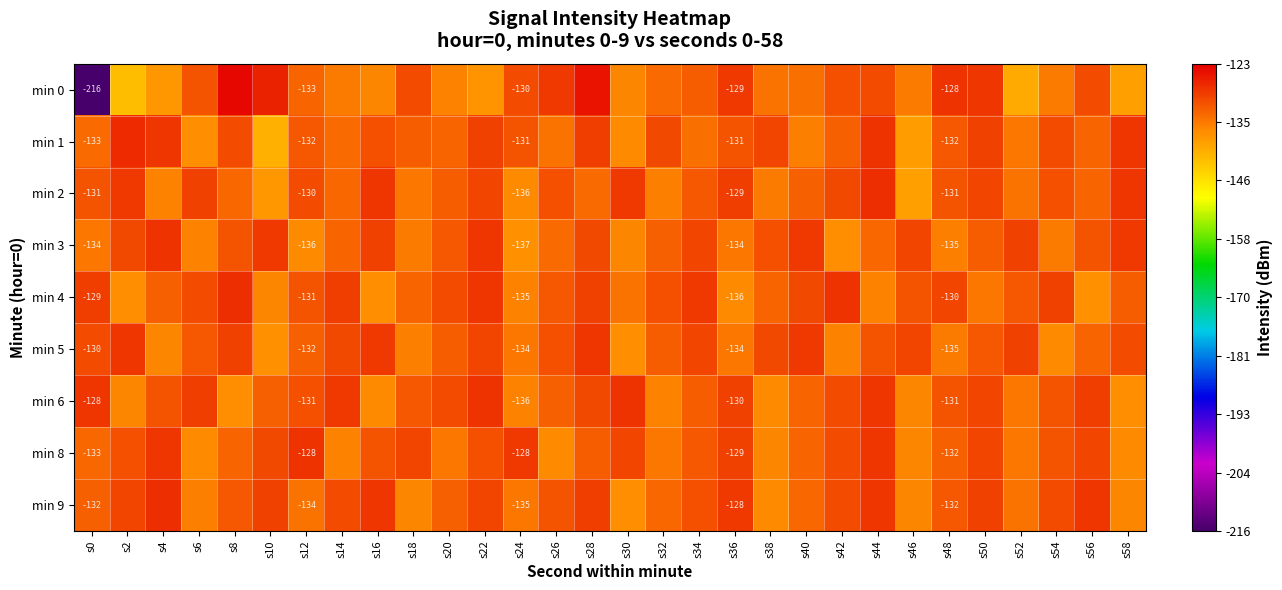

How many data points in min 2 are above -131?

13